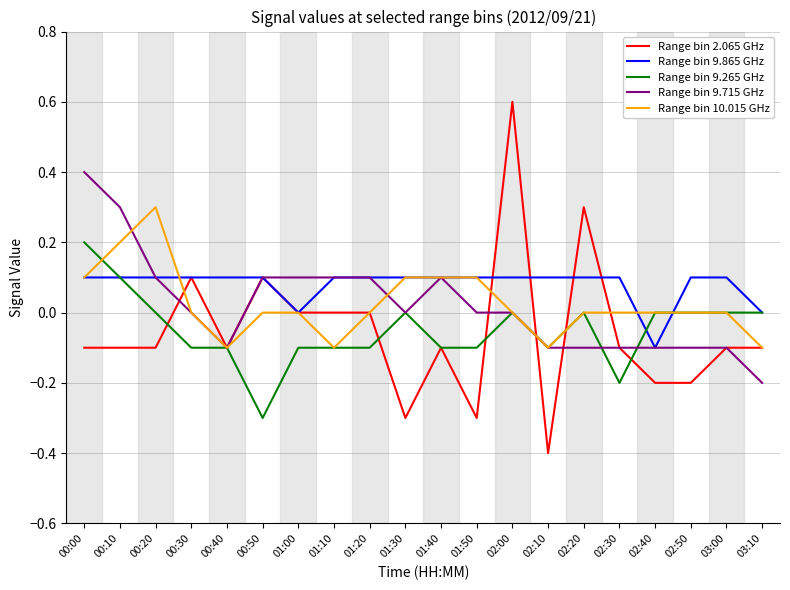

What position from the right is 02:30?

5